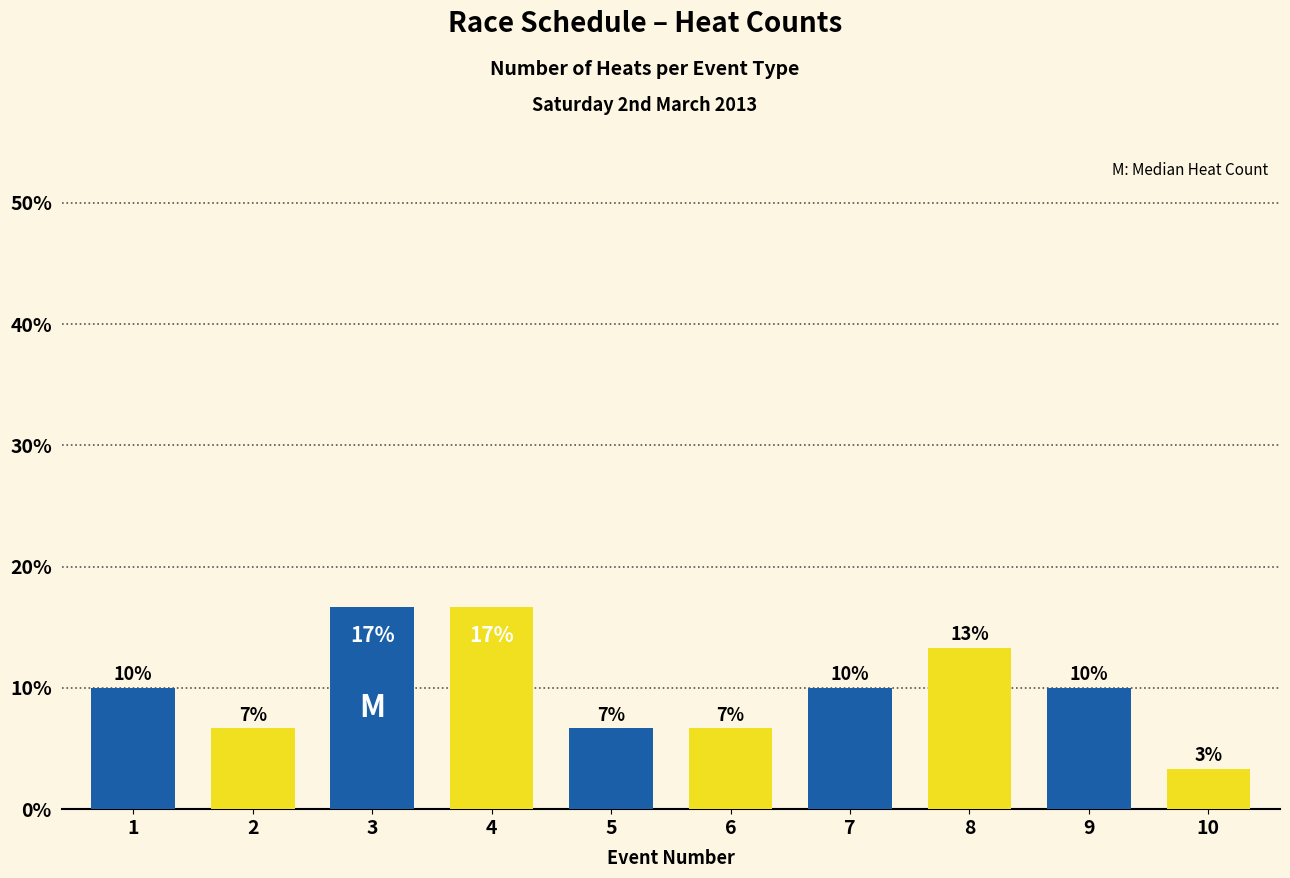

Is it true that the value at 2 is 6.7?

True